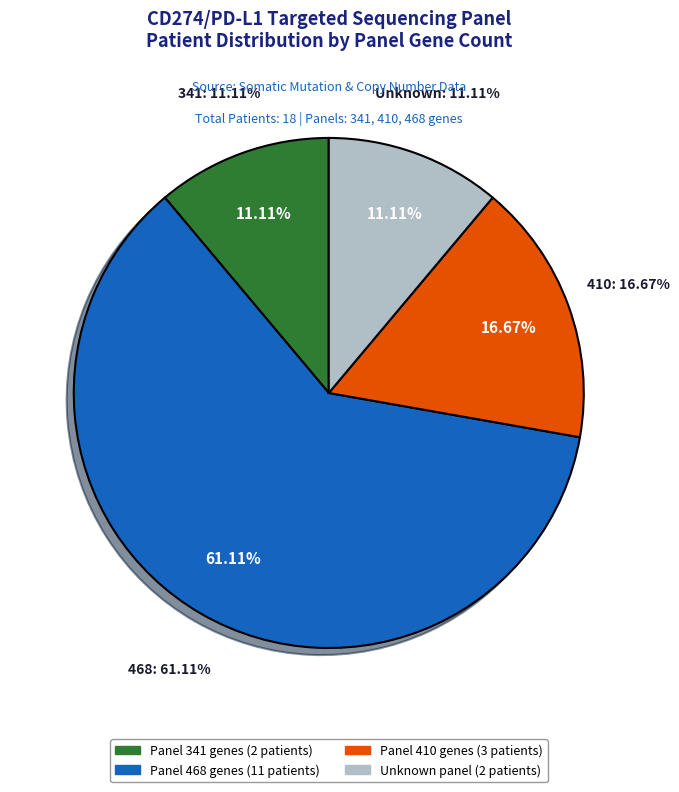

Is there any slice that represents more than half of the pie?

Yes